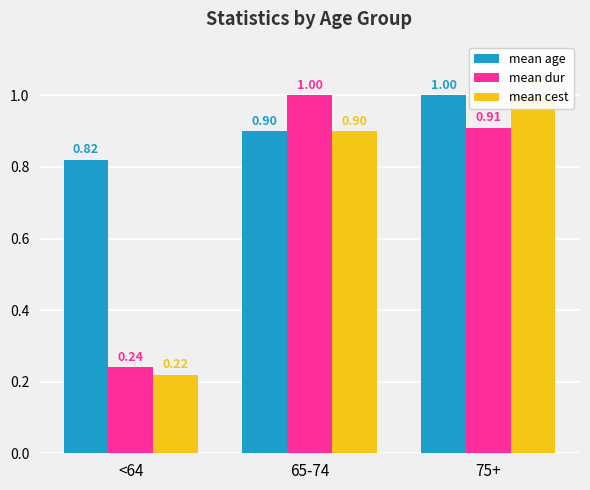

How many bars are there in each group?

3